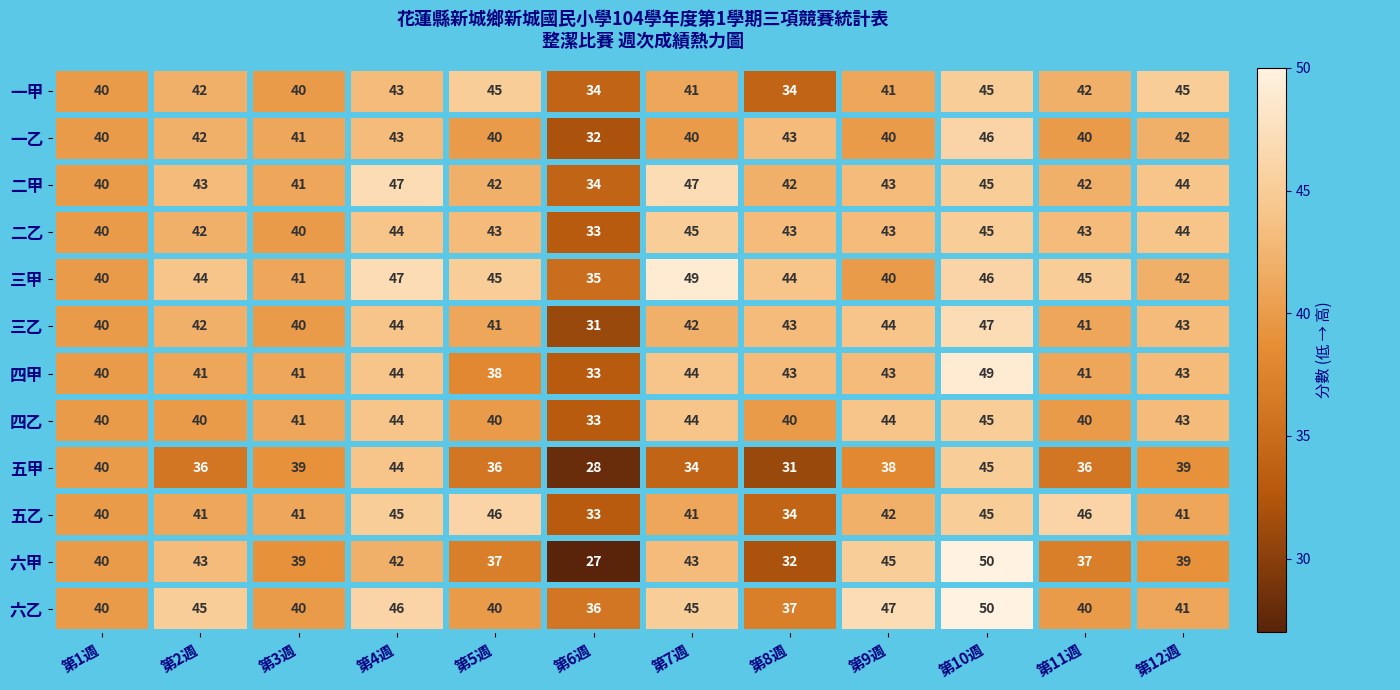

What is the sum of all 一甲 values?

492